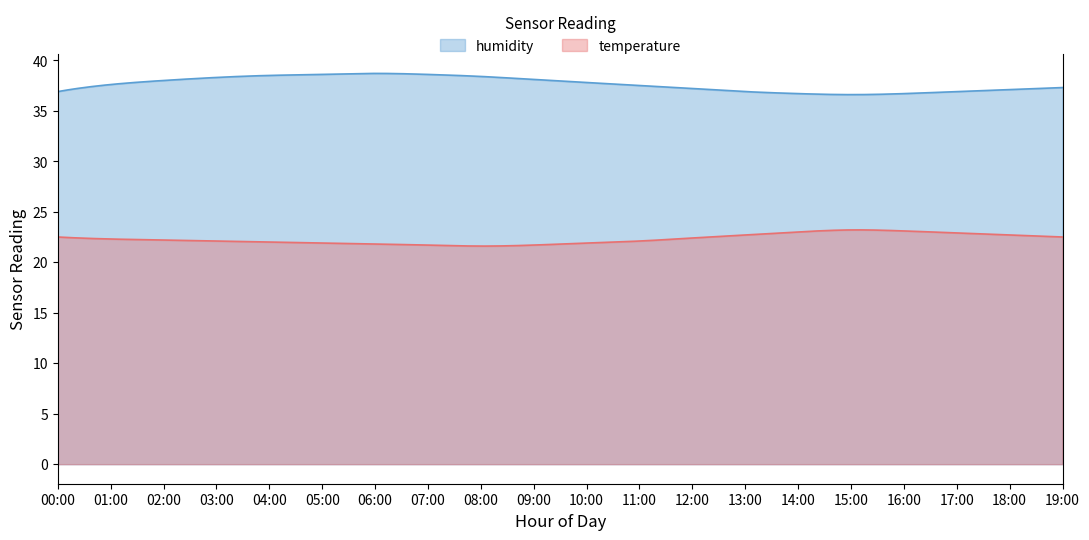

Where is temperature nearest to the value 22?

4